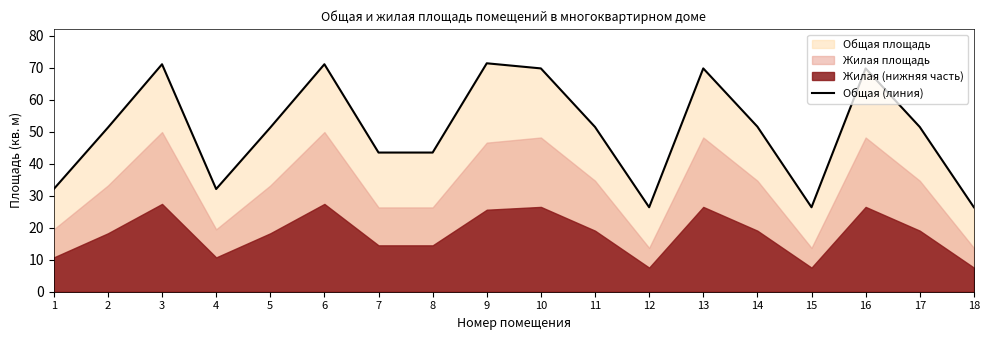

What is the approximate value at 4?

32.1